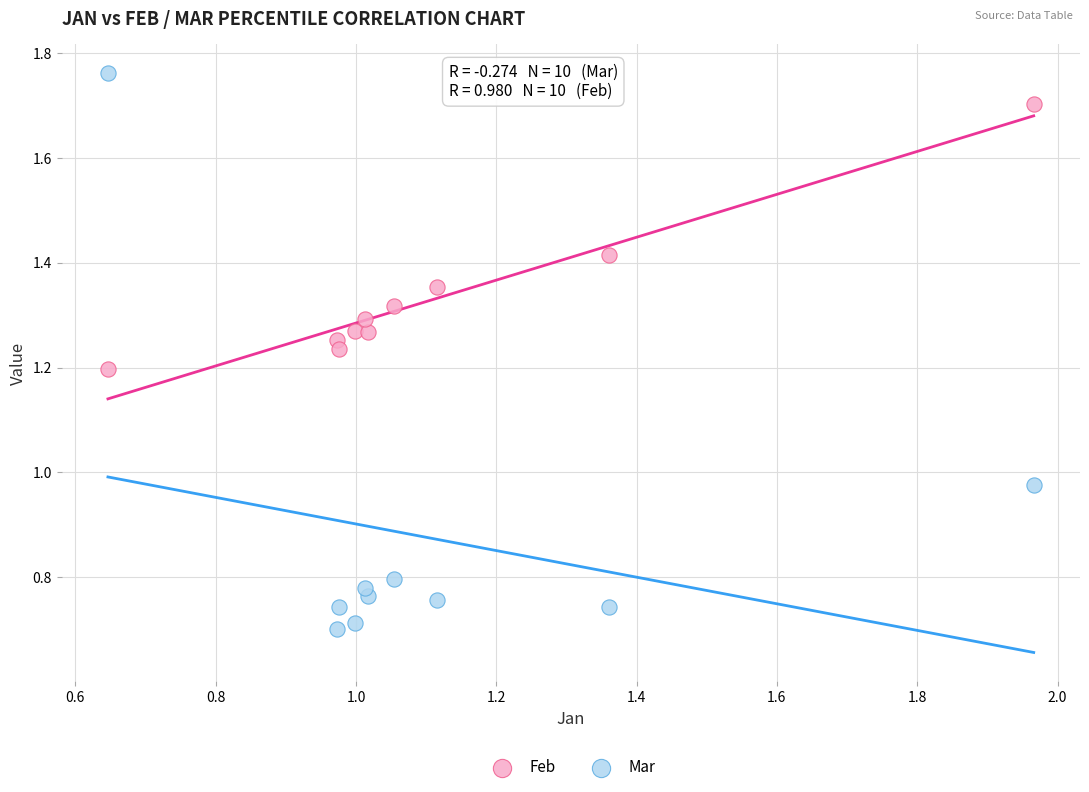

Across all data points, what is the range of Y values (max minus min)?

1.1